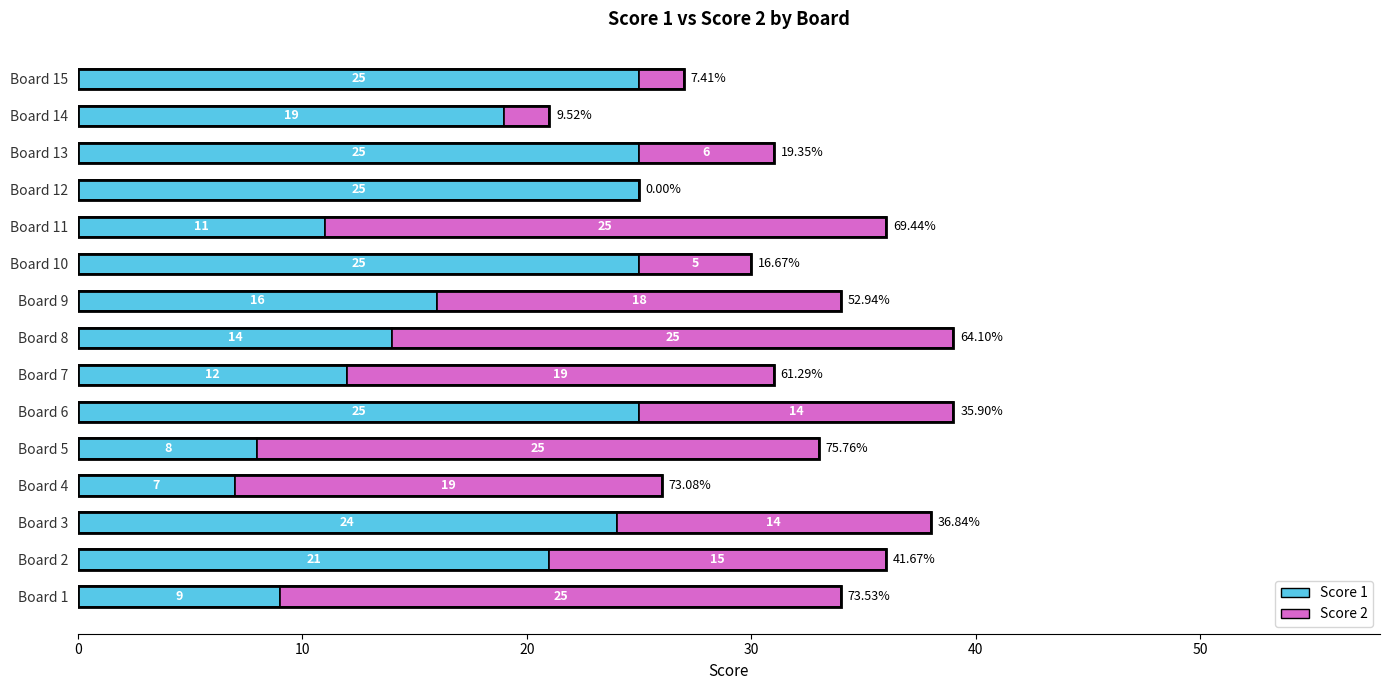

What is the sum of all Score 1 values?

266